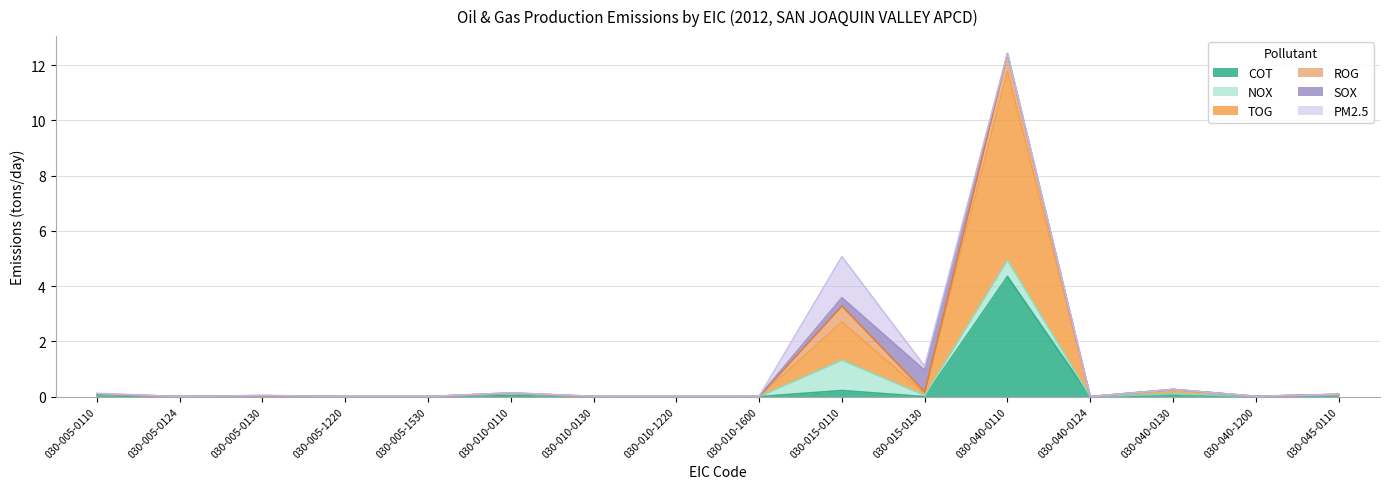

The TOG series shows 3.2 at 030-005-1220. True or false?

False